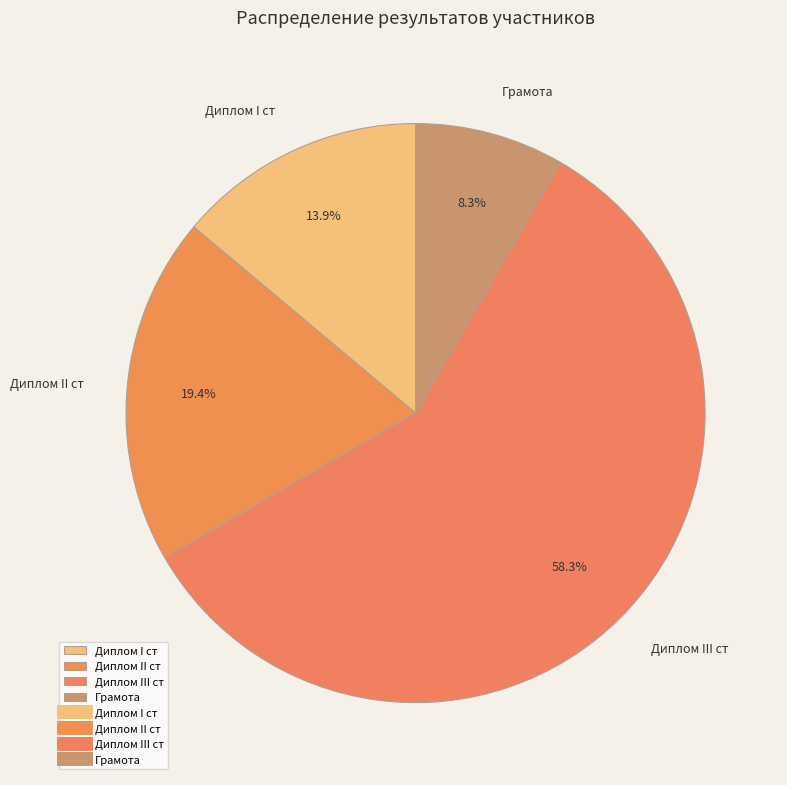

Does Диплом I cт represent more than half of the total?

No